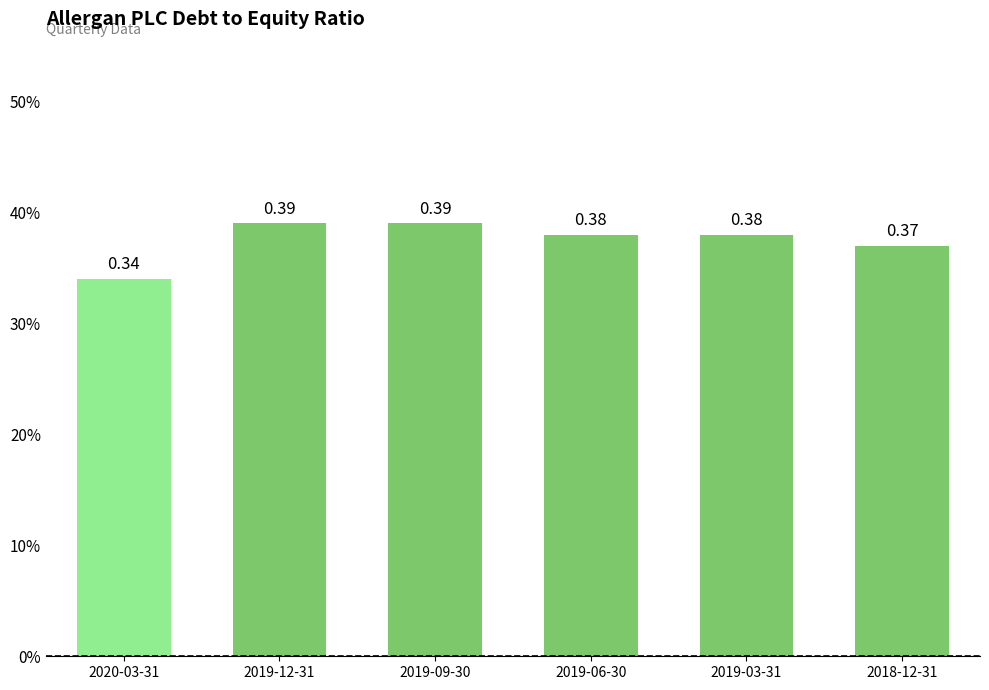

Rank the categories by value from lowest to highest.

2020-03-31, 2018-12-31, 2019-06-30, 2019-03-31, 2019-12-31, 2019-09-30